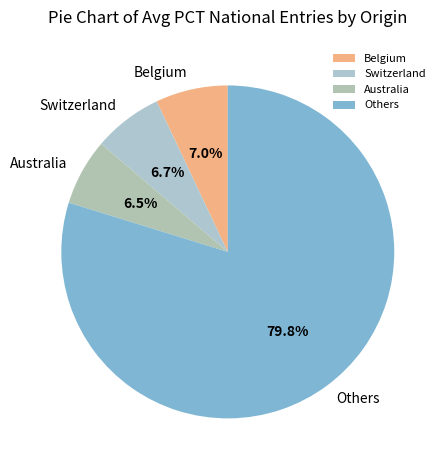

What portion of the pie excludes Switzerland?

93.3%